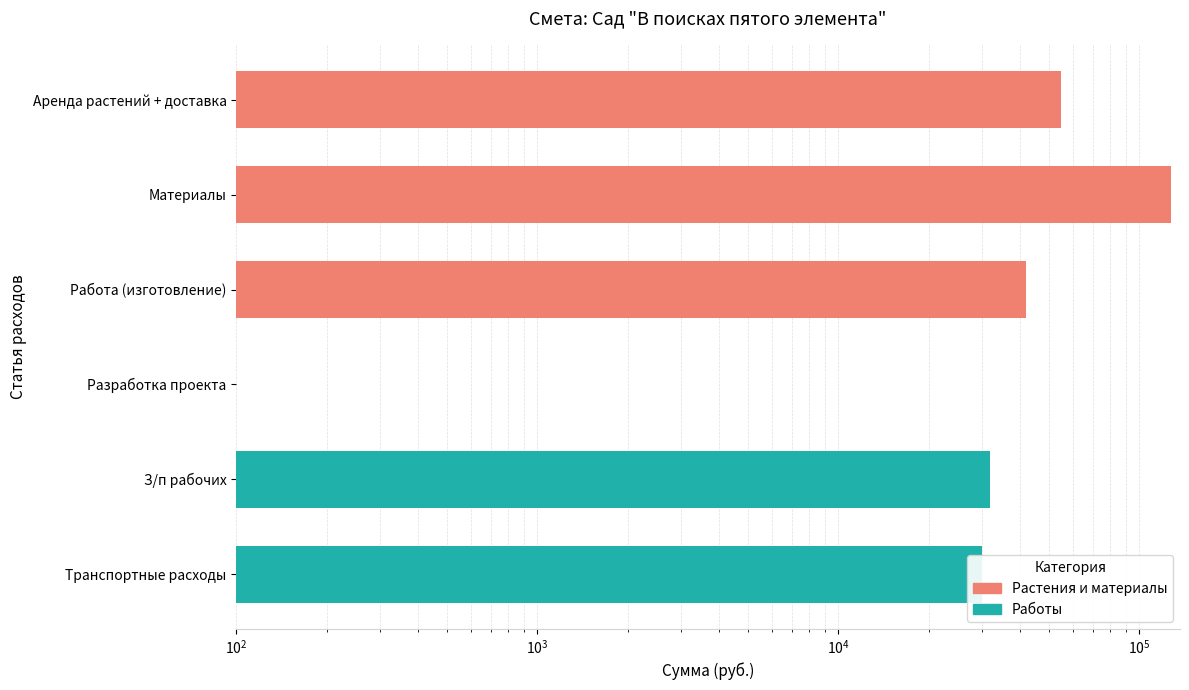

Reading left to right, extract all data points from this chart.

55000	127000	42000	0	32000	30000